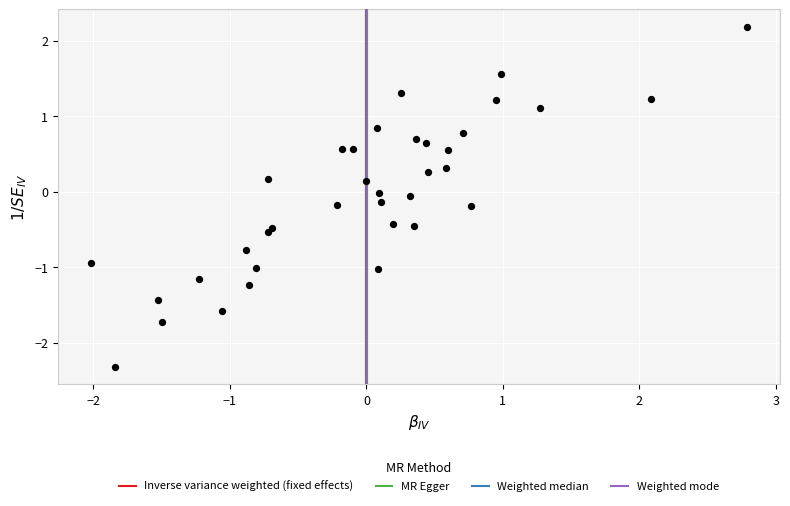

What is the range of Y values (max minus min)?

4.5